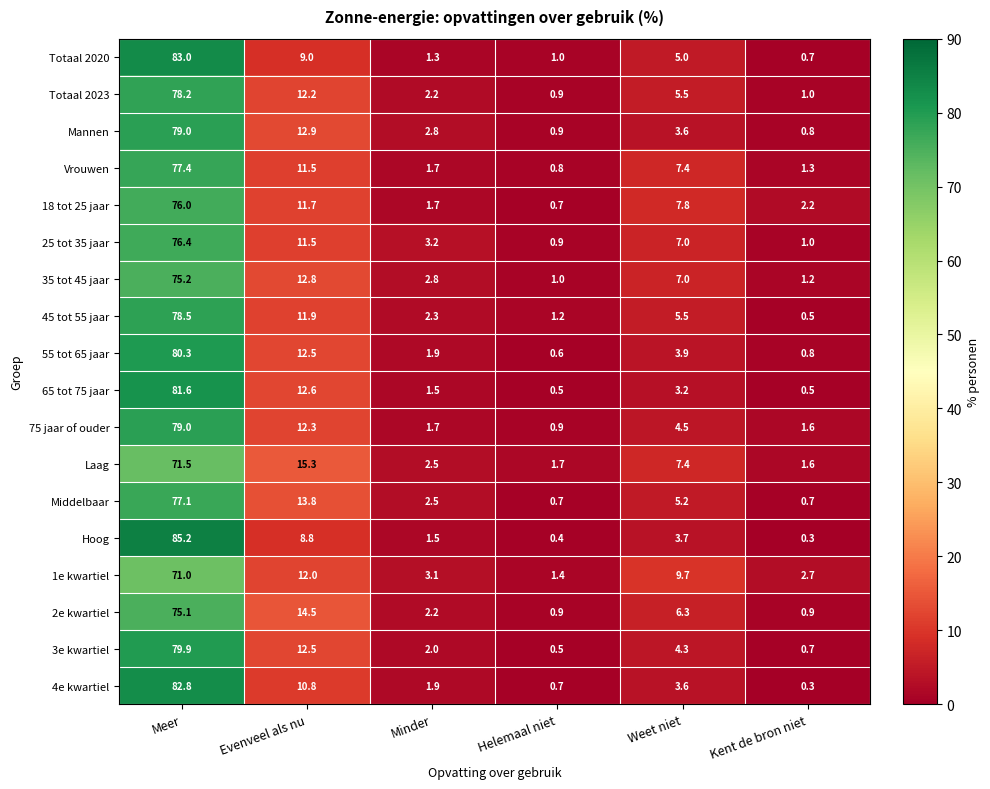

Count the number of data series in this chart.

18